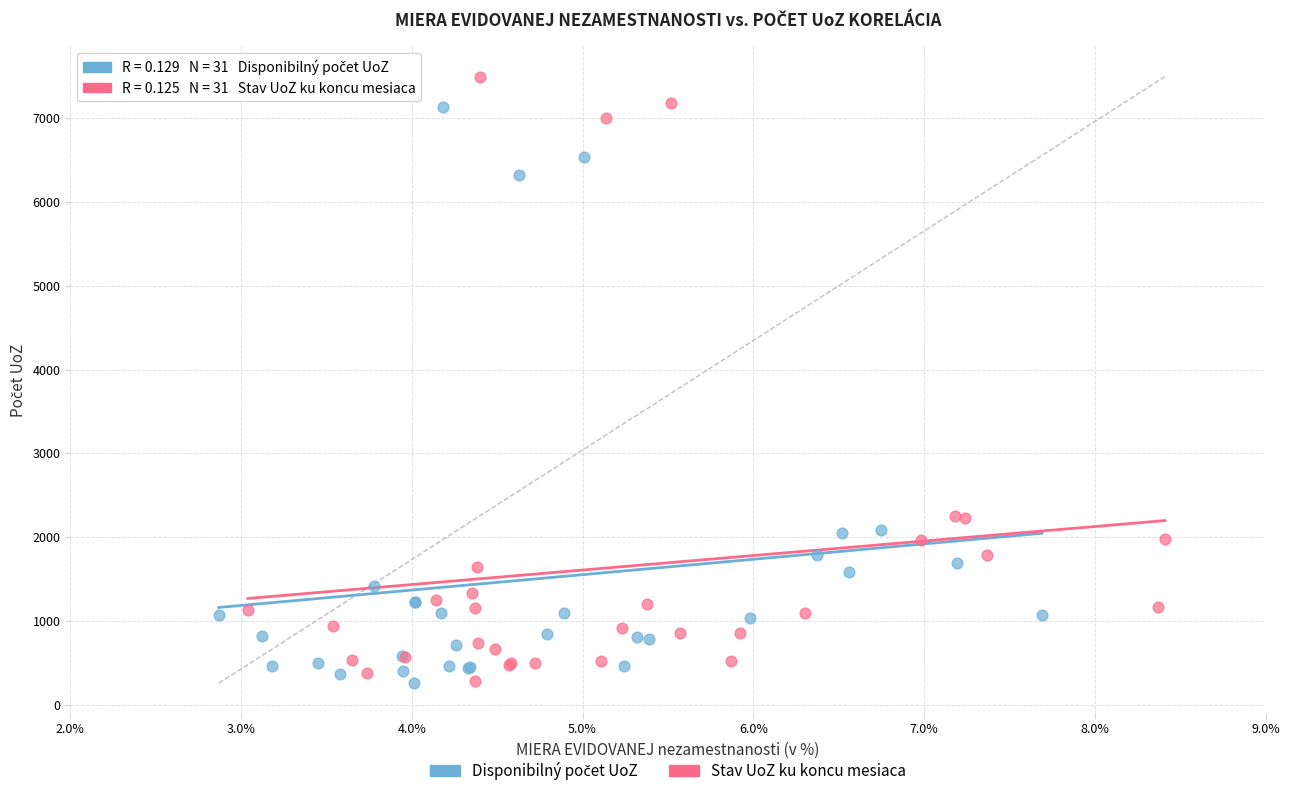

Which series has the widest spread of Y values?

Stav UoZ ku koncu mesiaca